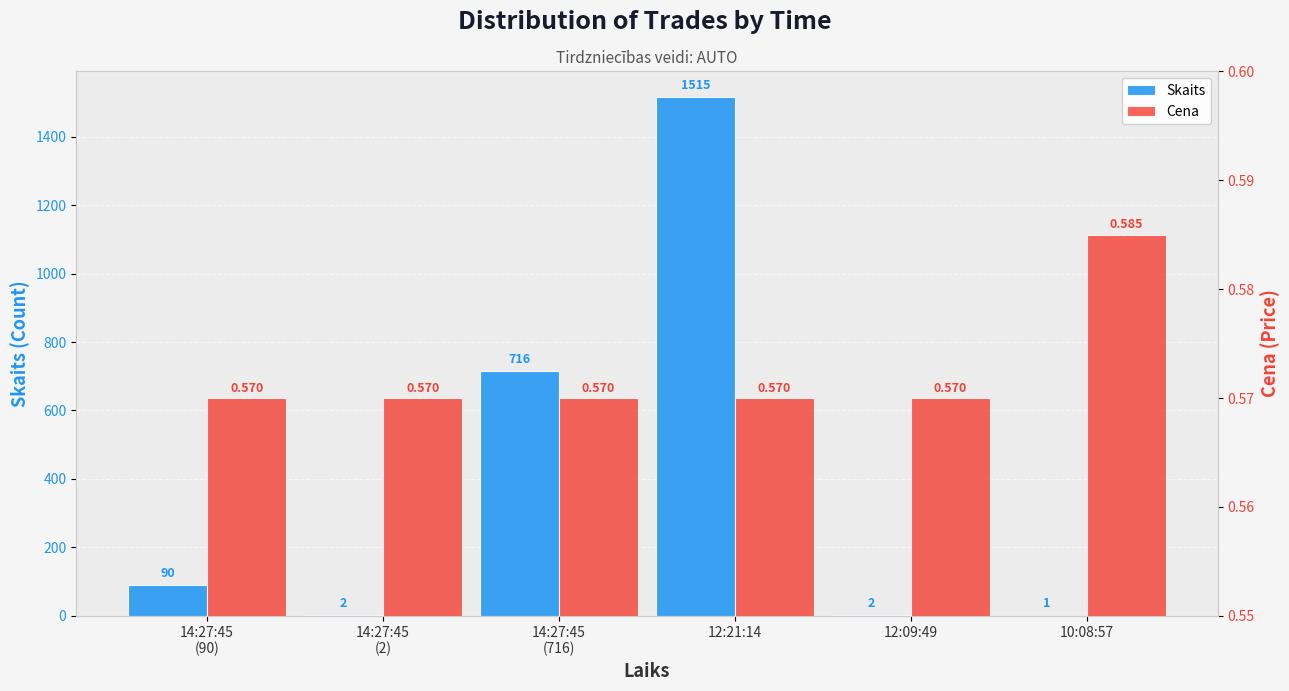

What is the value of the Skaits bar at the 6th from the left?

1.0